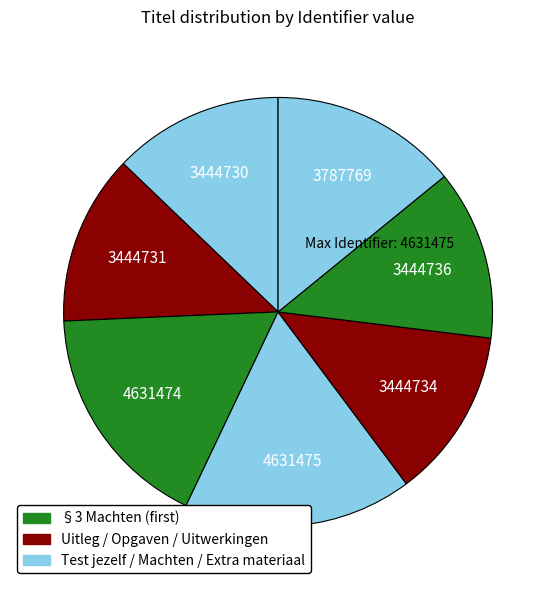

Which slice is the smallest?

§3 Machten